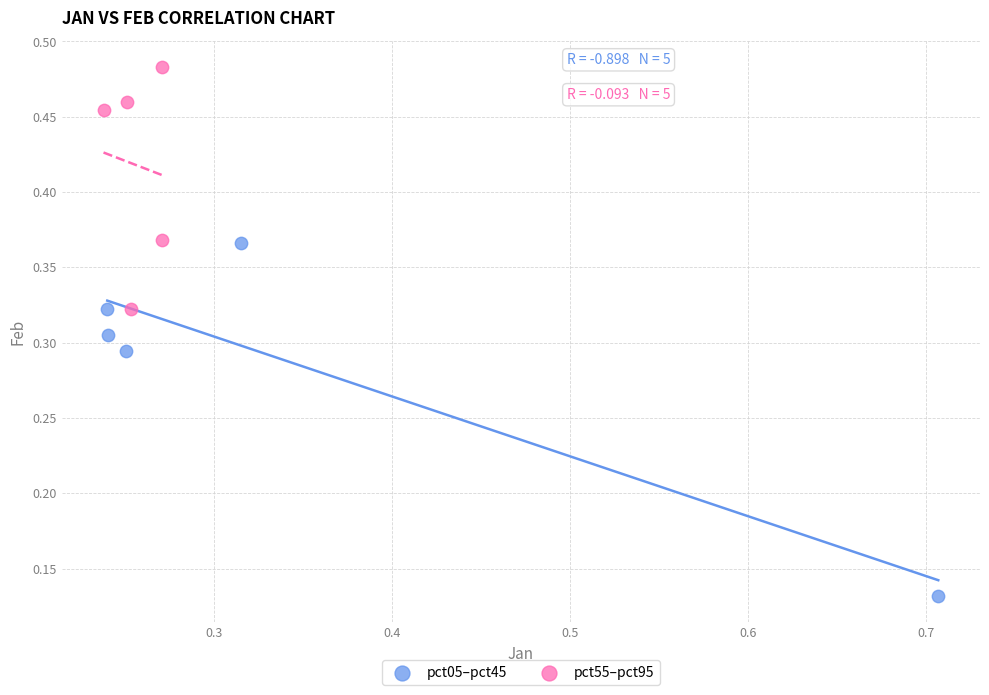

Which series contains the lowest Y value?

pct05–pct45